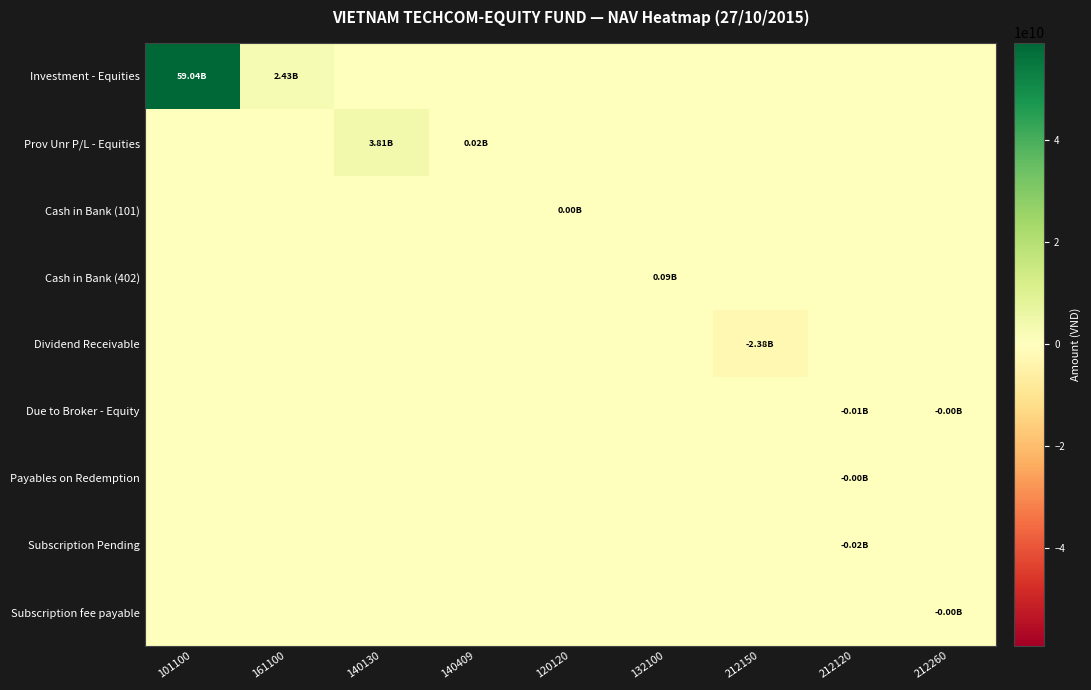

What is the total value across all series at 101100?

59037493211